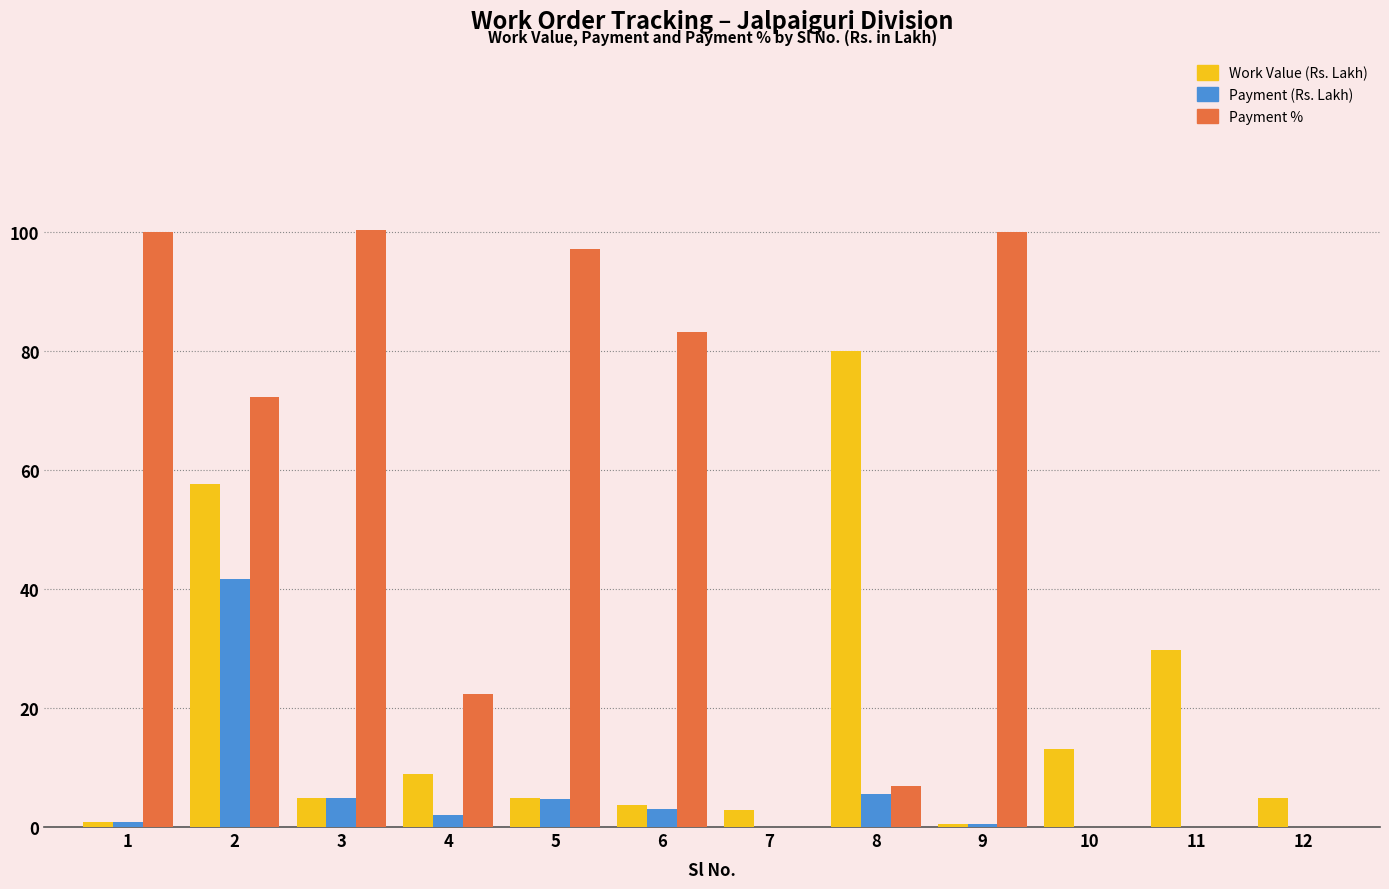

What is the total value across all series at 2?

171.6